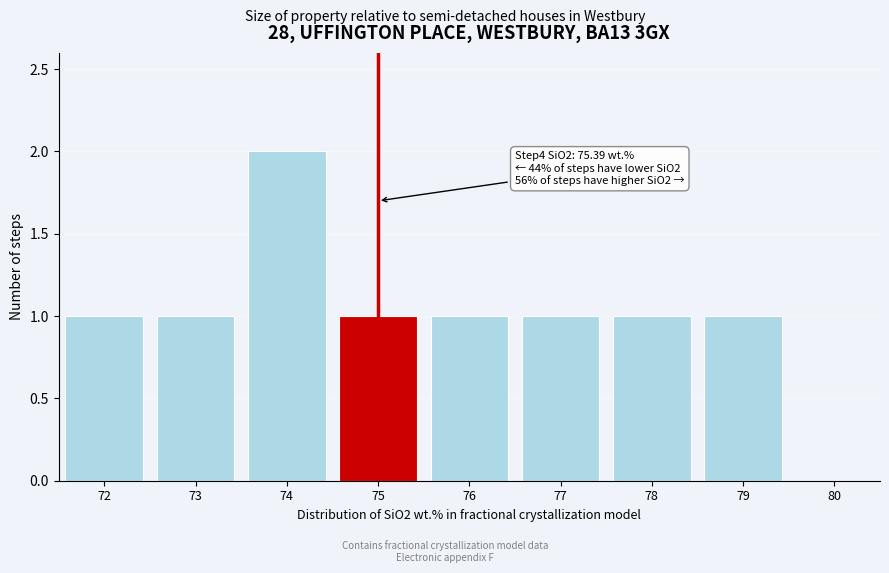

Reading left to right, transcribe all the data shown in this chart.

72=1	73=1	74=2	75=1	76=1	77=1	78=1	79=1	80=0